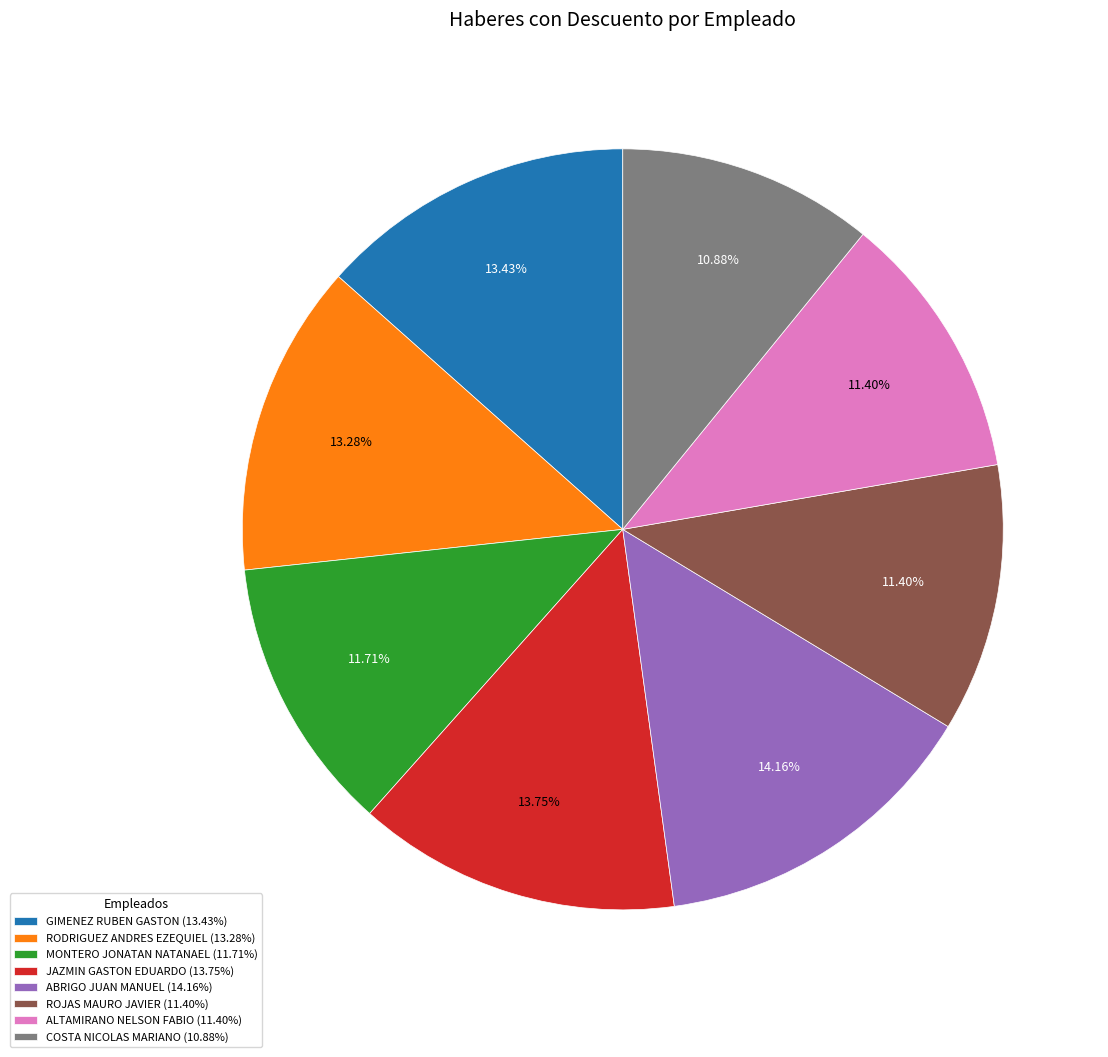

Which slice is the smallest?

COSTA NICOLAS MARIANO